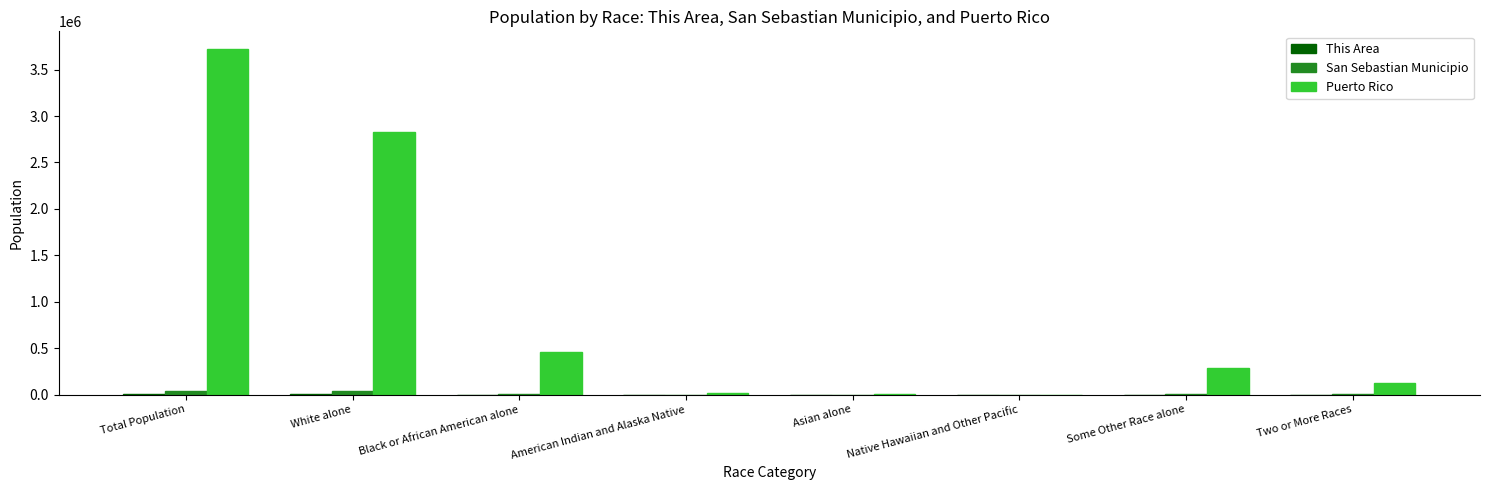

How many categories are shown in the chart?

8